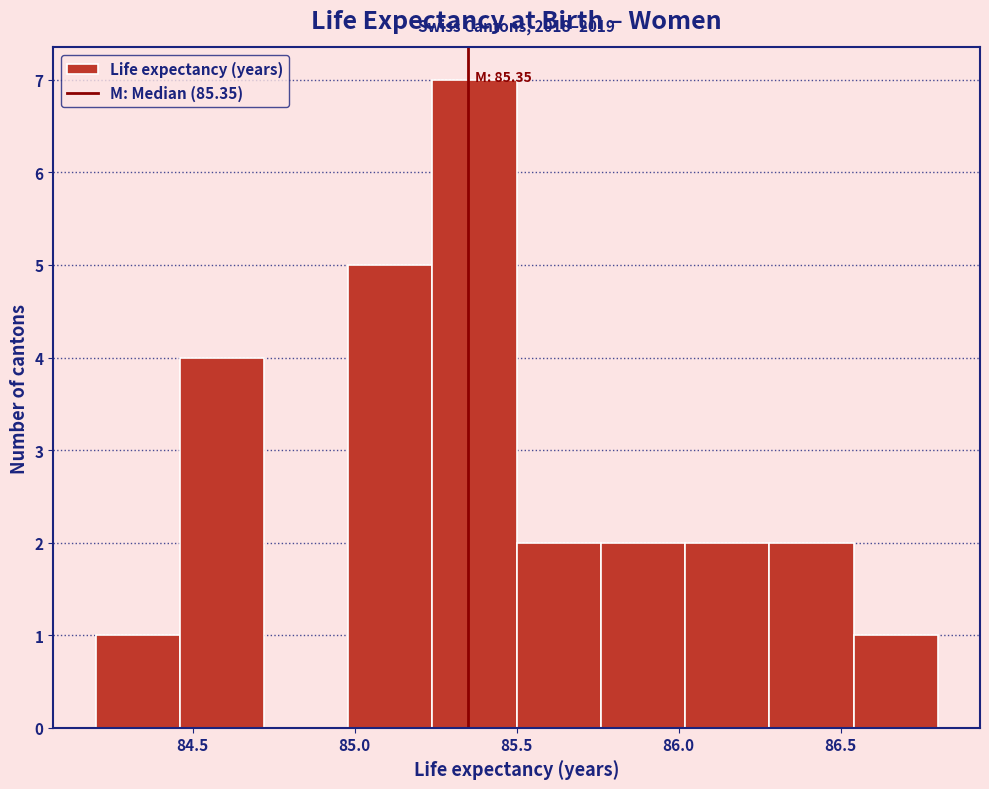

Which range on the x-axis has the tallest bar?

85.24 to 85.50